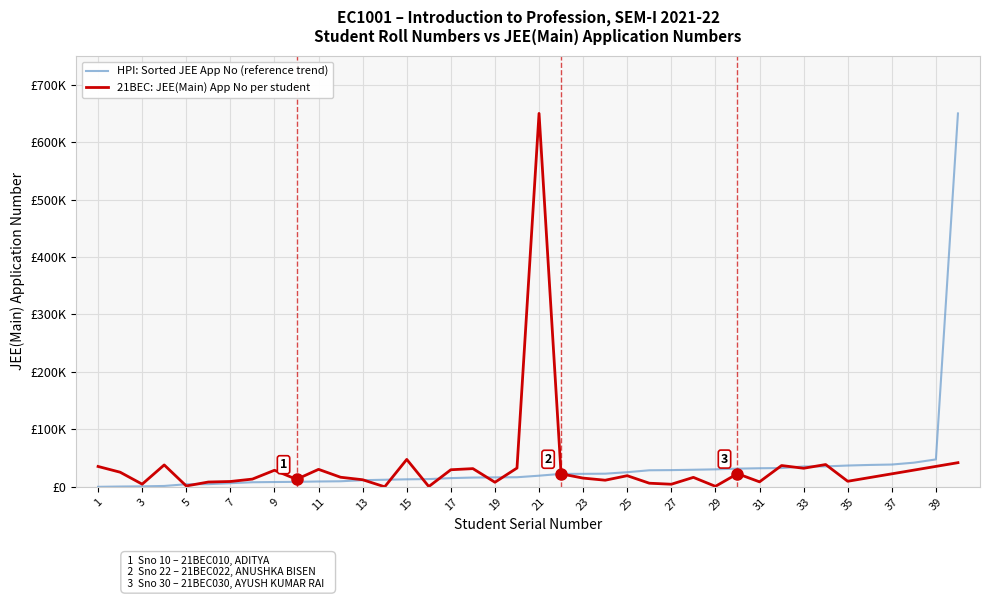

Does the chart have visible grid lines?

Yes